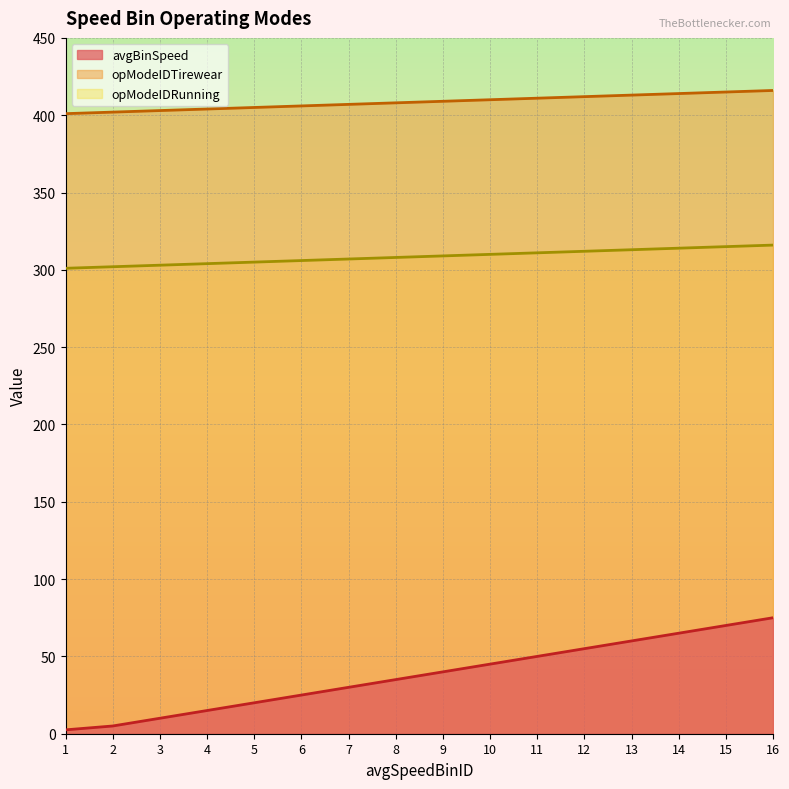

How many values in the avgBinSpeed series exceed 40?

7